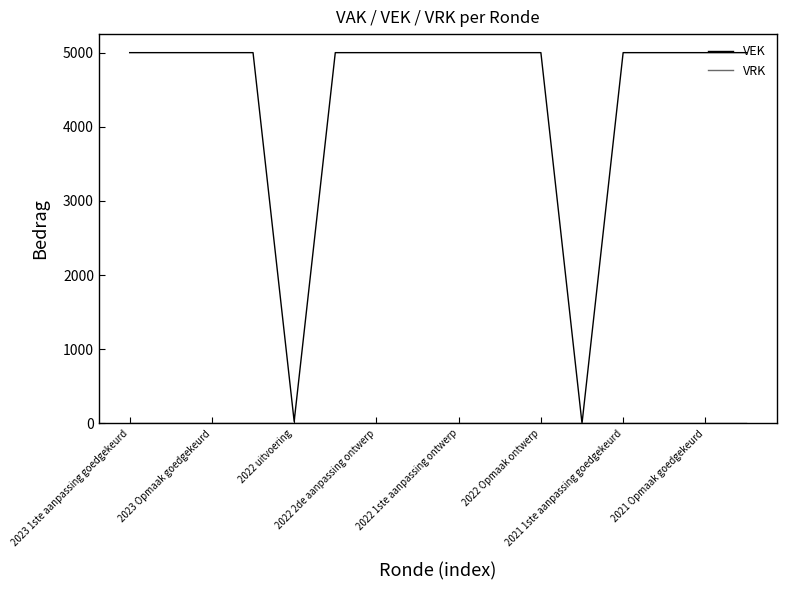

Which series has the widest spread of values?

VEK